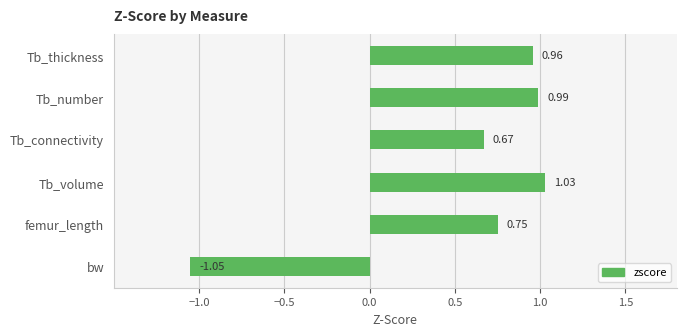

Where is the data nearest to the value 0?

Tb_connectivity